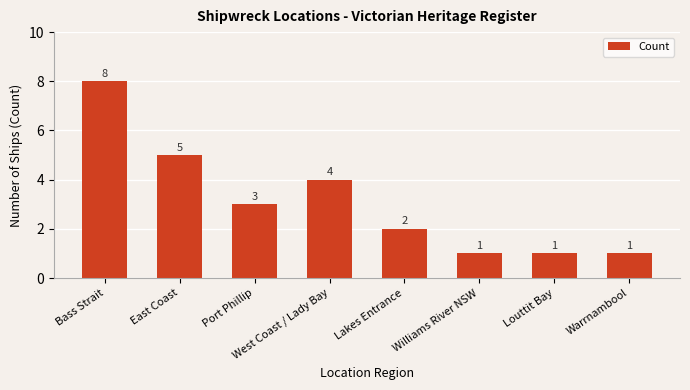

Count the number of categories in the chart.

8